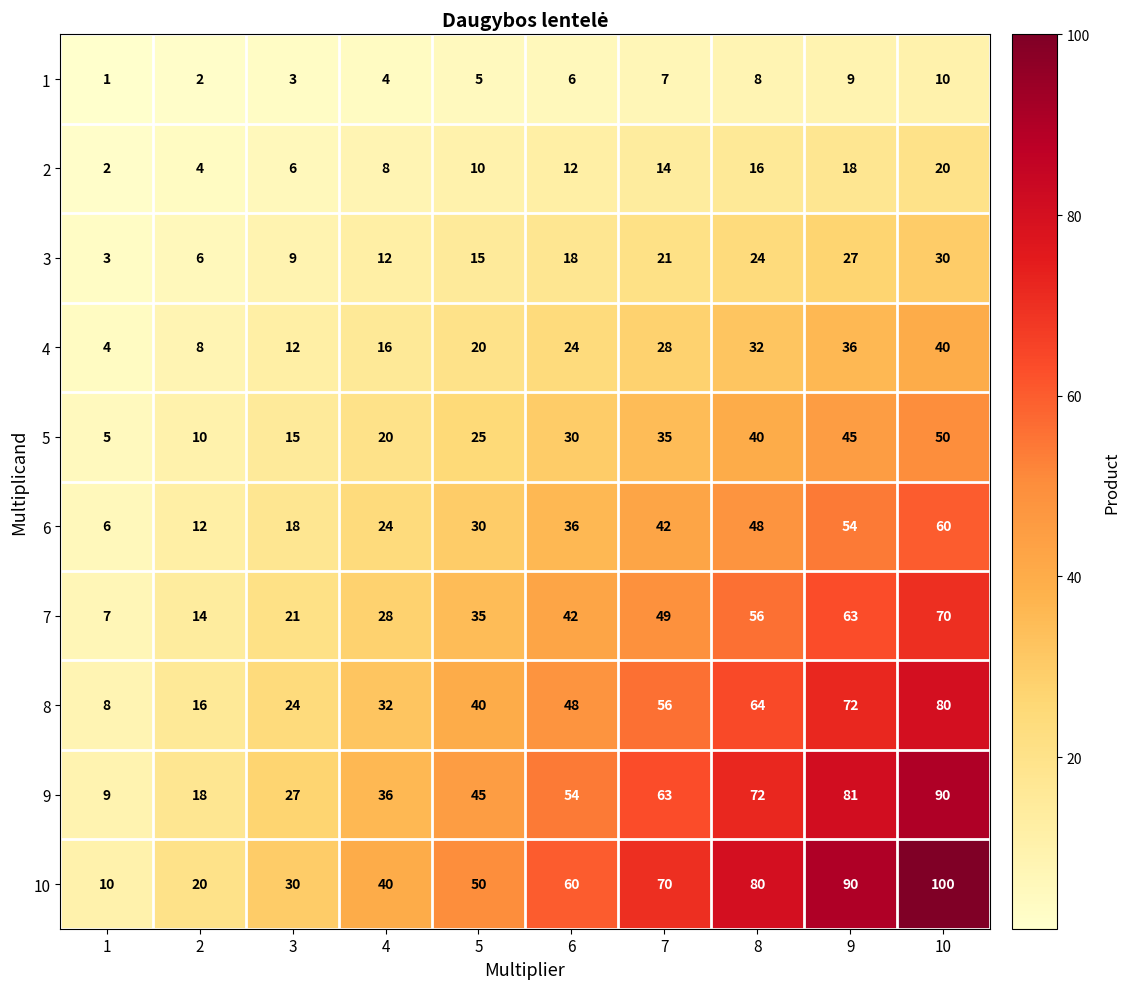

The 10 series shows 27 at 2. True or false?

False